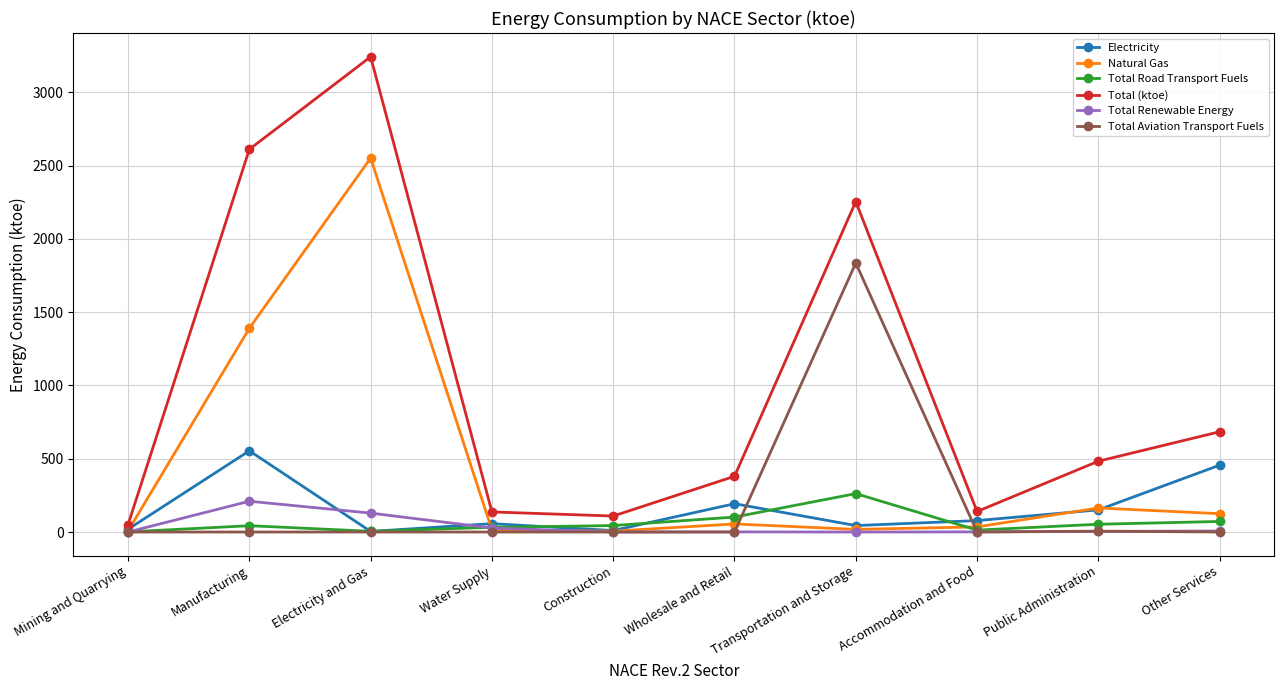

The Total Aviation Transport Fuels series shows 953 at Electricity and Gas. True or false?

False